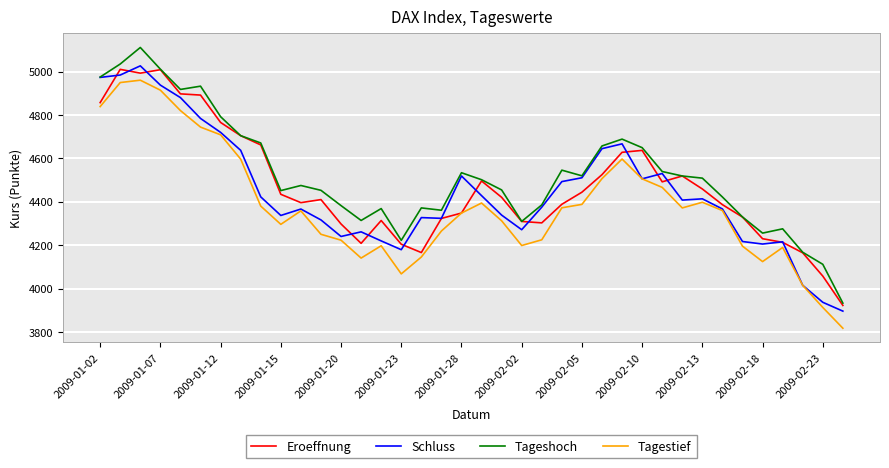

What is the minimum value for Tagestief?

3816.9